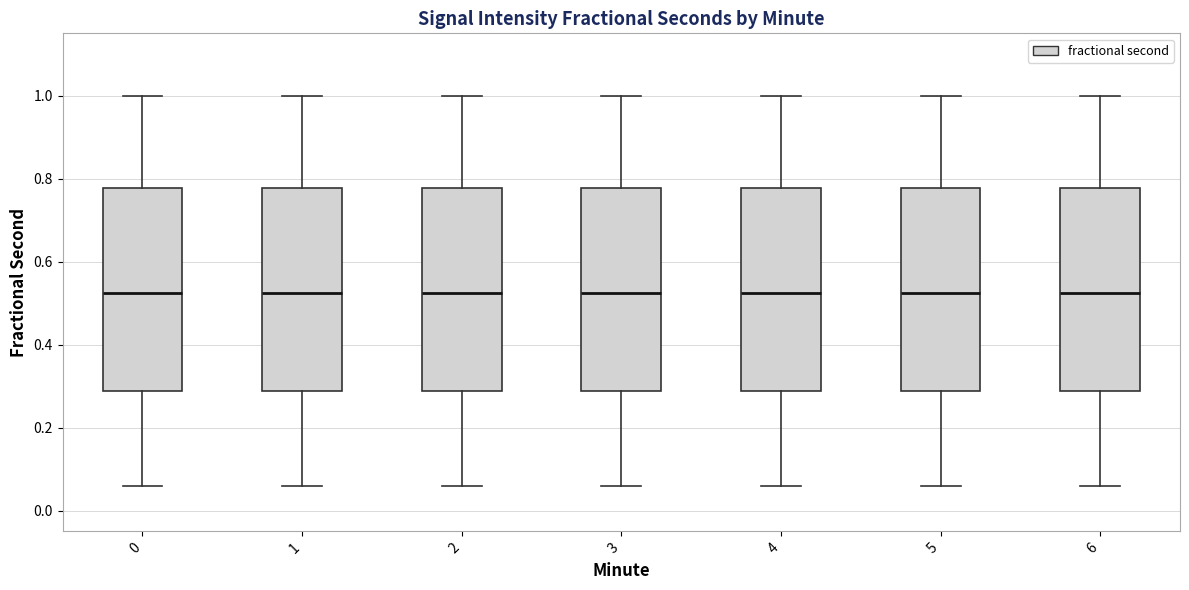

Where does the upper whisker of the box at x = 6 end on the y-axis? The values are not printed on the chart, so give them approximately, as read against the axis.

1.00